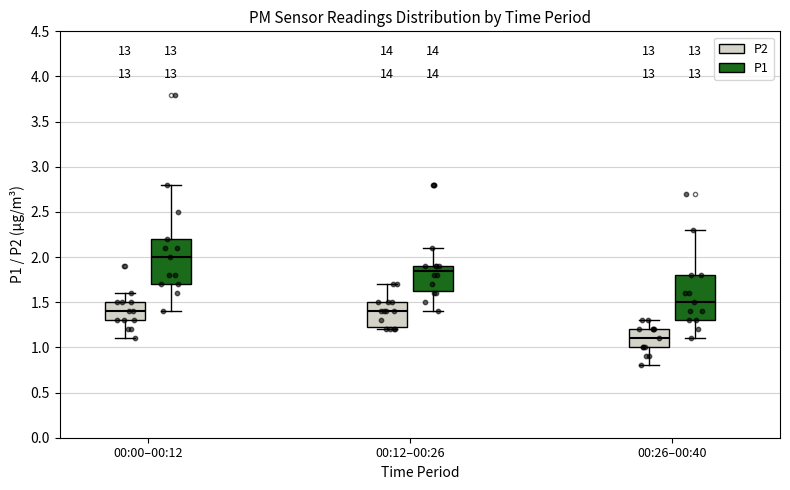

Which box has the highest median line?

00:00–00:12 (P1)